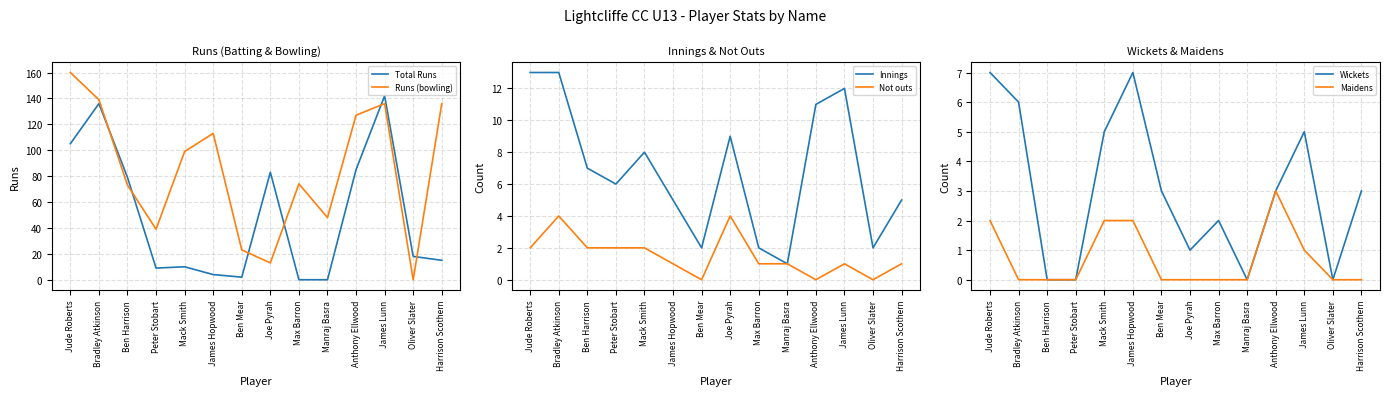

How many data points in Runs (bowling) are above 99?

6